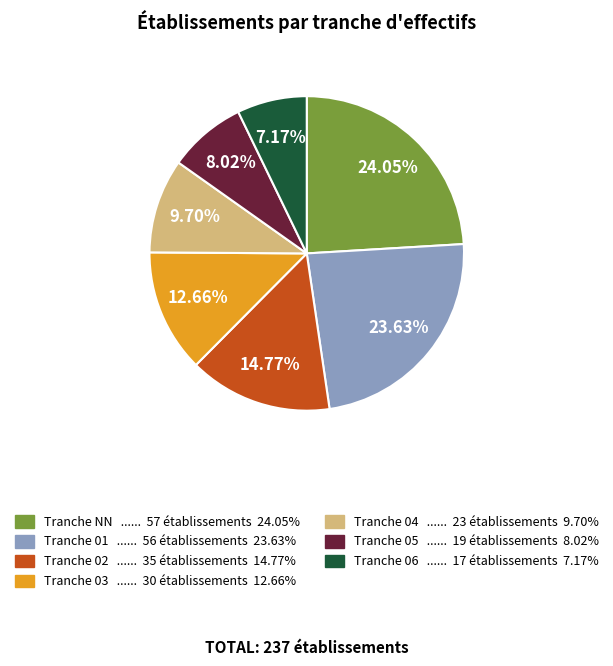

Count the number of slices in the pie.

7